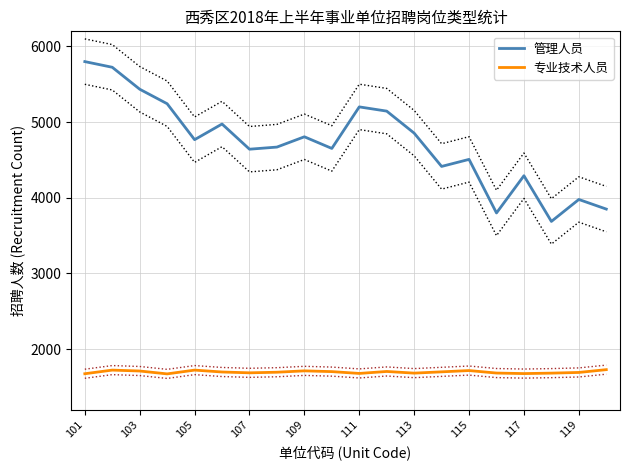

True or false: 专业技术人员 has a value of 2849.8 at 109.

False